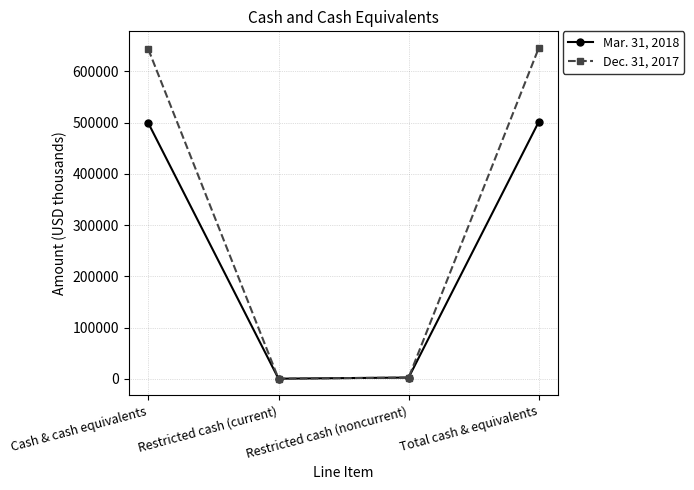

What is the label of the 4th point from the right?

Cash & cash equivalents